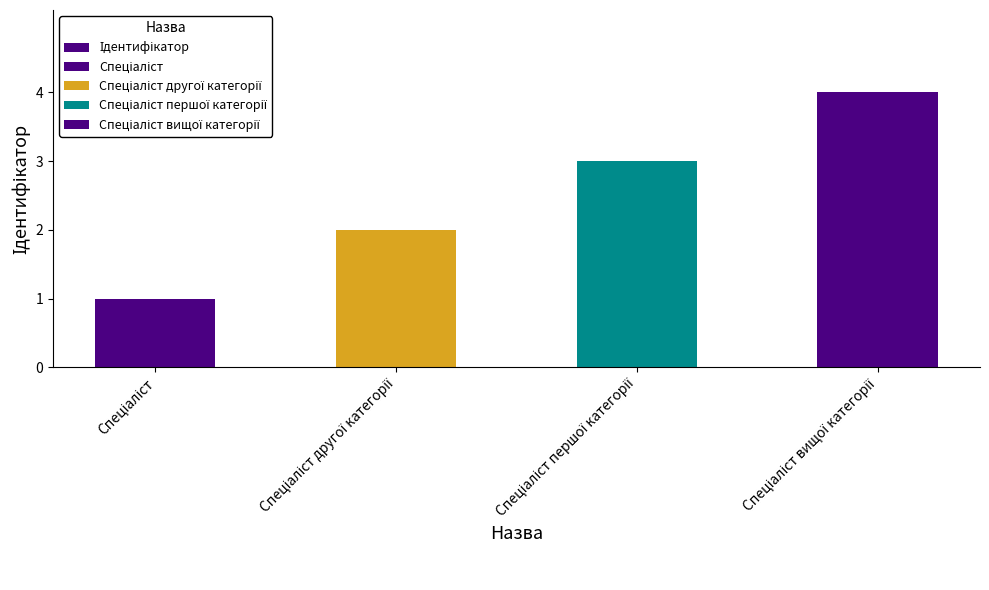

Which label corresponds to the smallest value in the chart?

Спеціаліст